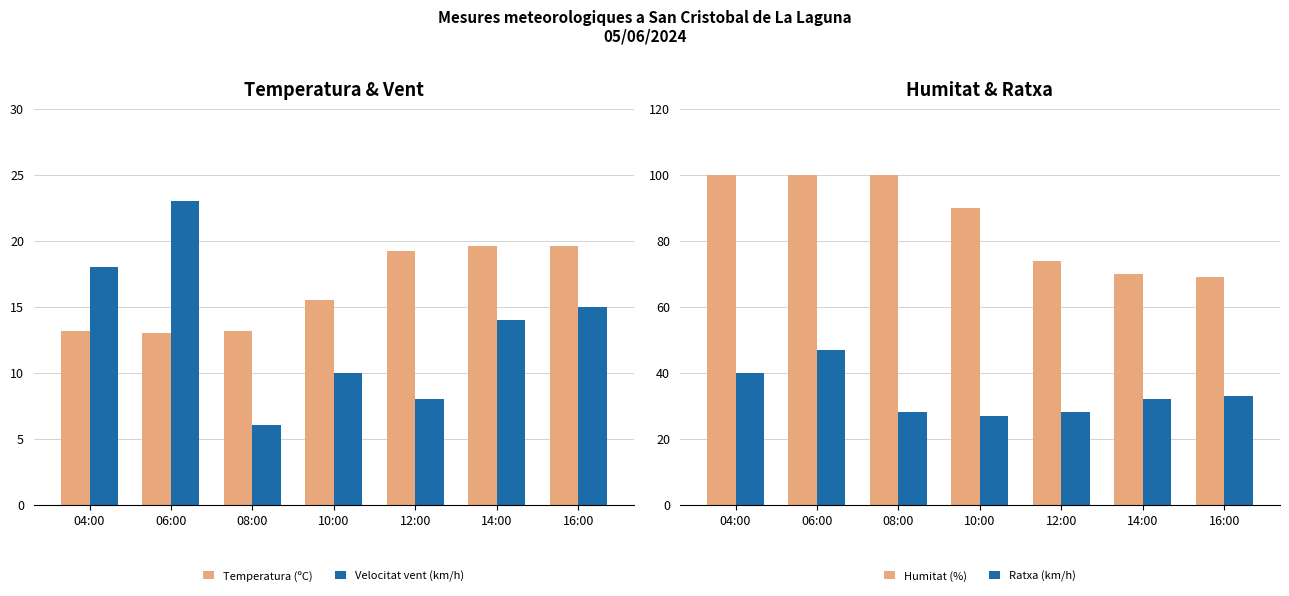

At how many categories does at least one series exceed 13?

7